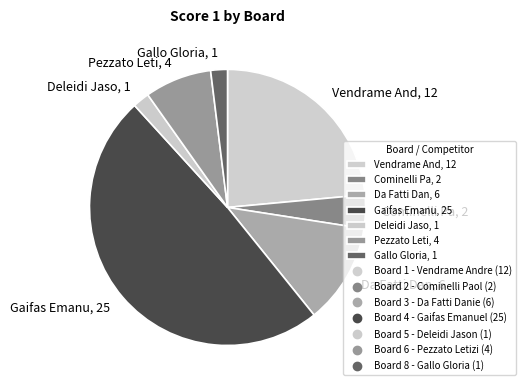

Is it true that Da Fatti Dan, 6 is 24% of the pie?

False